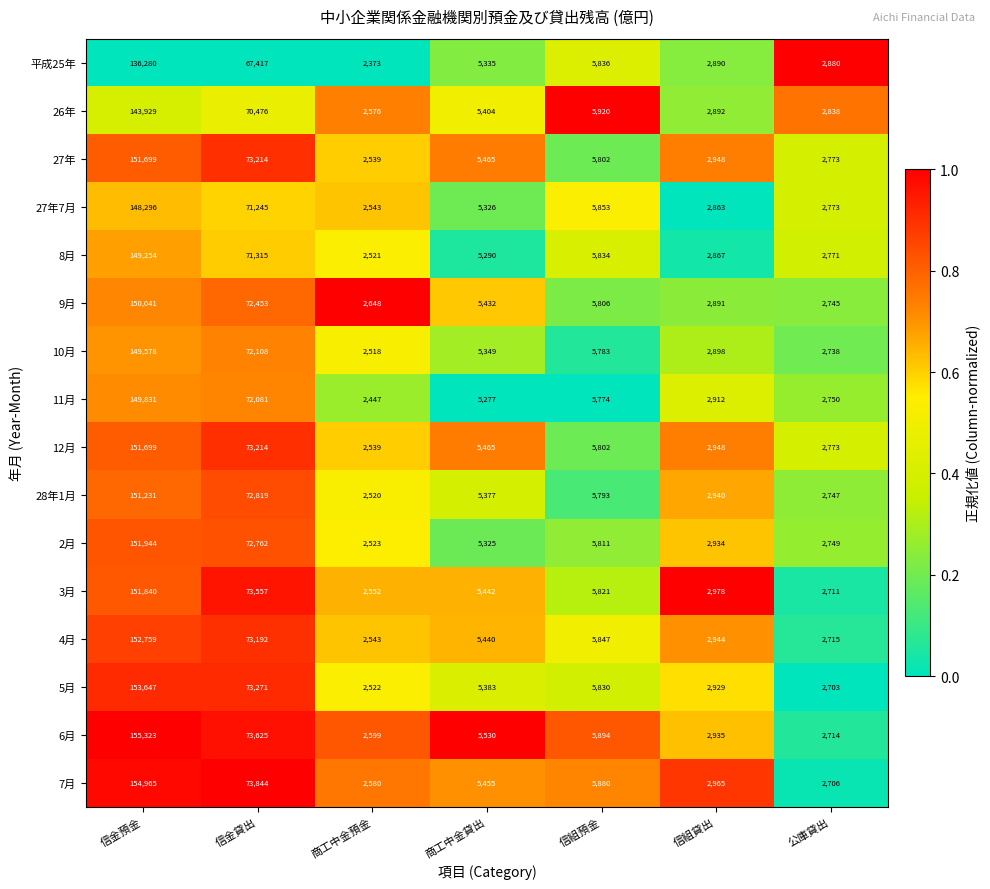

At which category is the sum across all series the highest?

信金預金